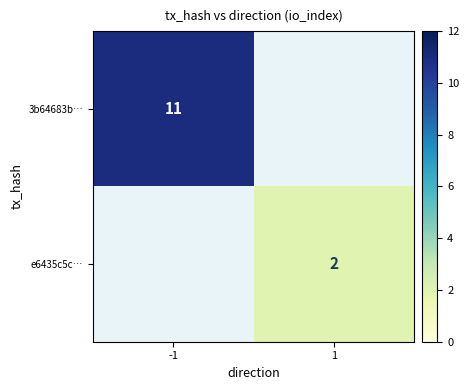

The value of 3b64683b… at -1 is 18. True or false?

False